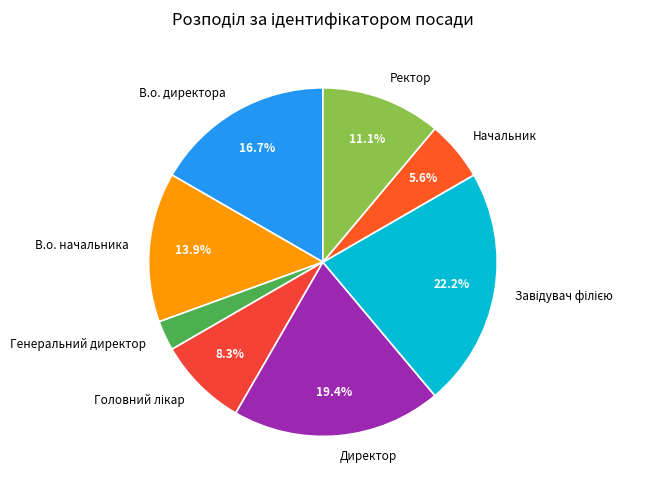

To the nearest percent, what is the average slice percentage?

12%